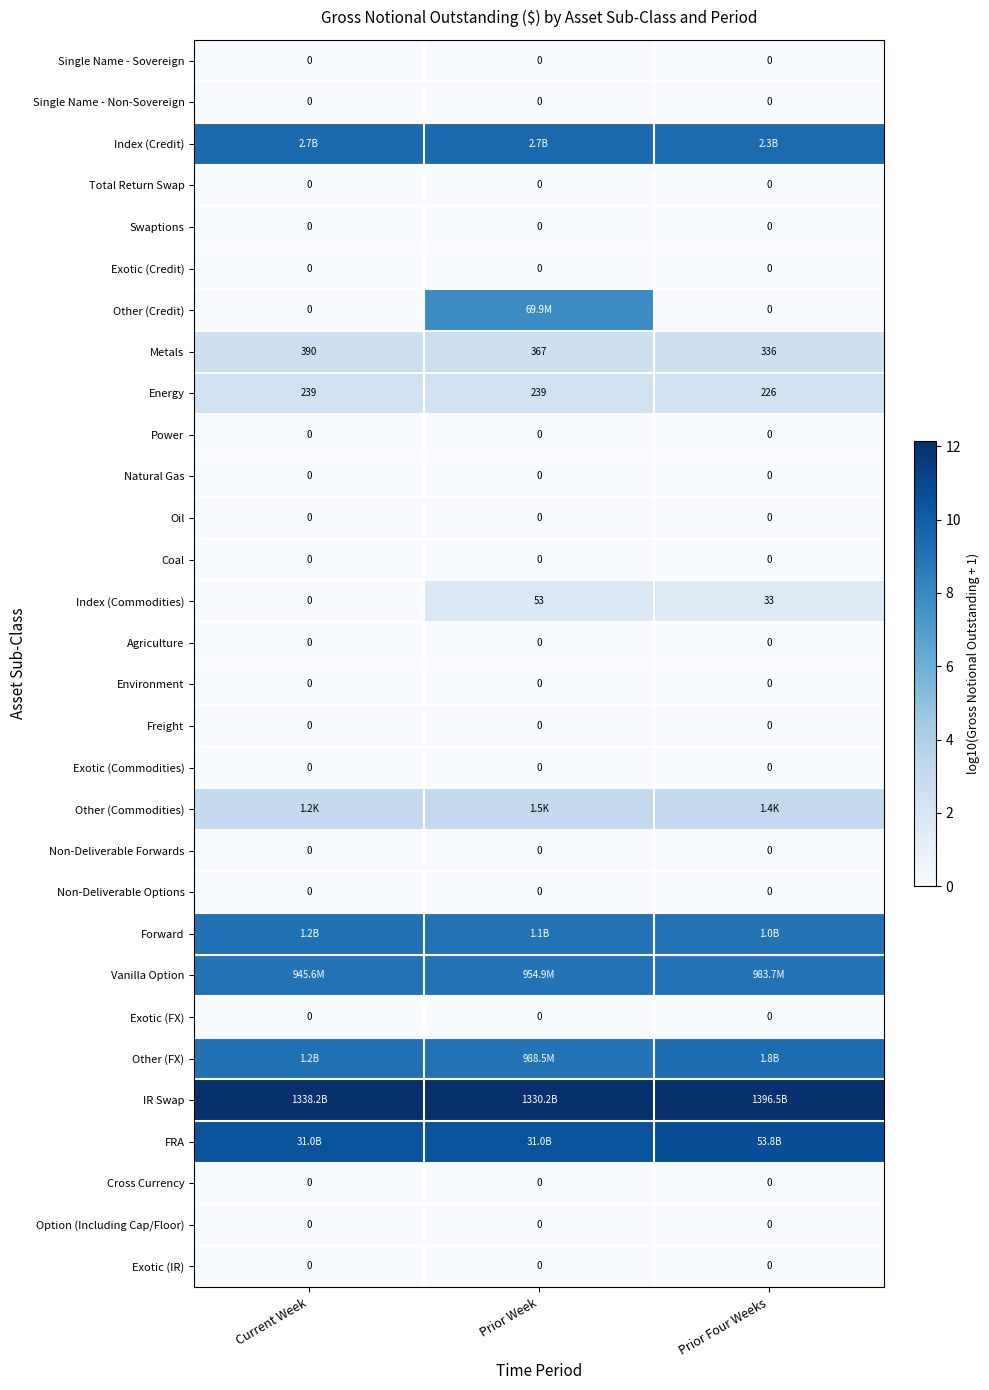

How many distinct data groups are displayed?

30